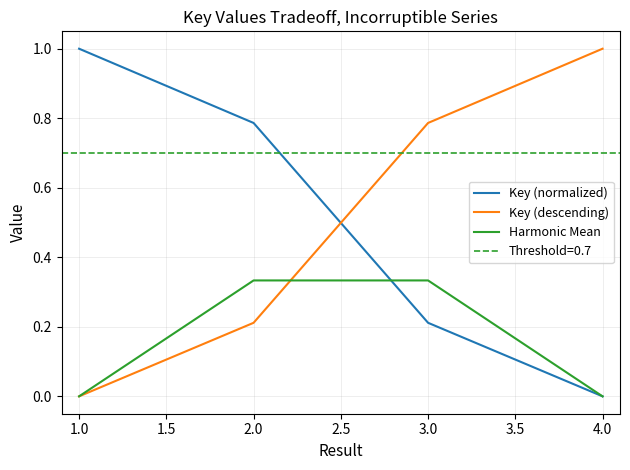

Is the value of Key (normalized) at 3.0 greater than the value of Harmonic Mean at 3.0?

No